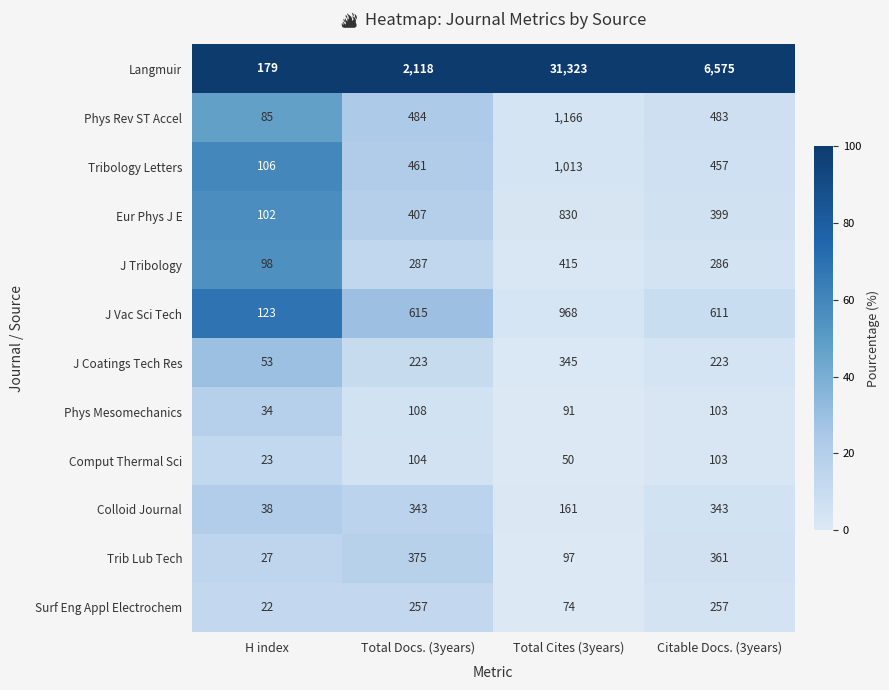

What is the maximum value shown in the chart?

31323